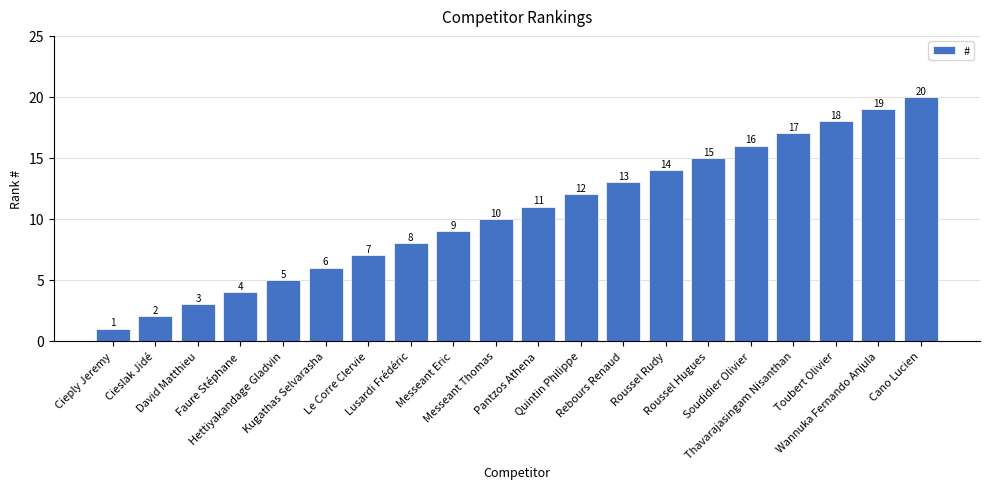

What is the label of the 18th bar from the left?

Toubert Olivier